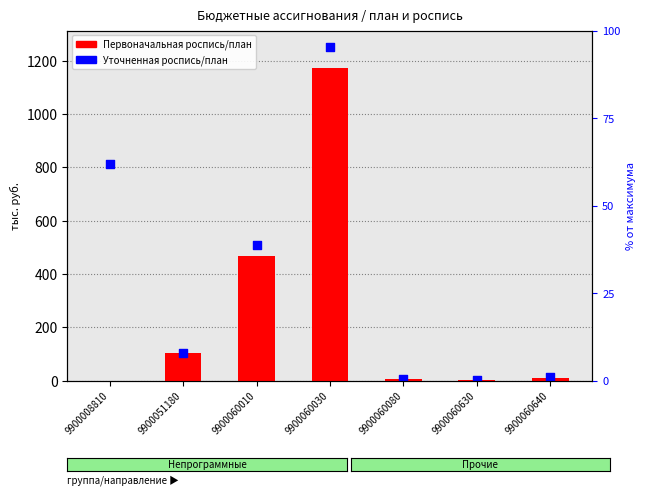

What are all the series names shown in the legend?

Первоначальная роспись/план, Уточненная роспись/план